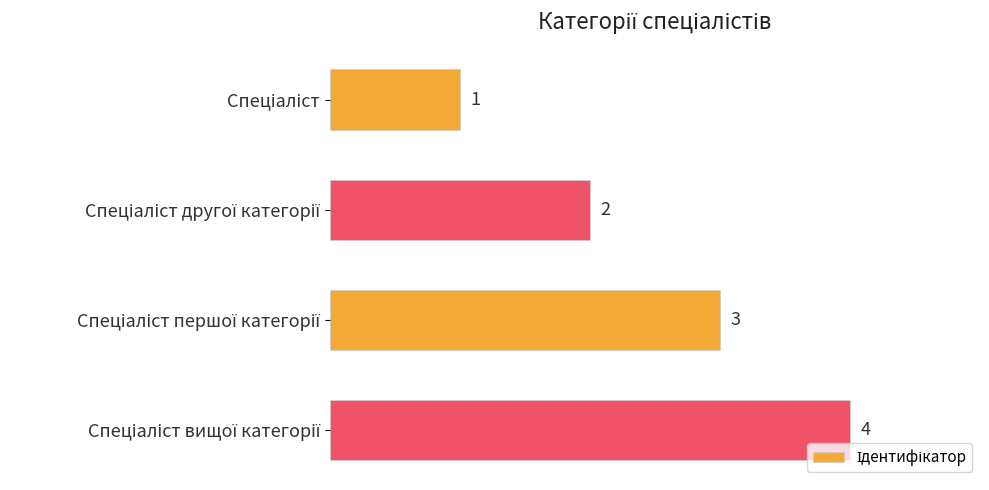

What is the difference between the maximum and minimum values?

3